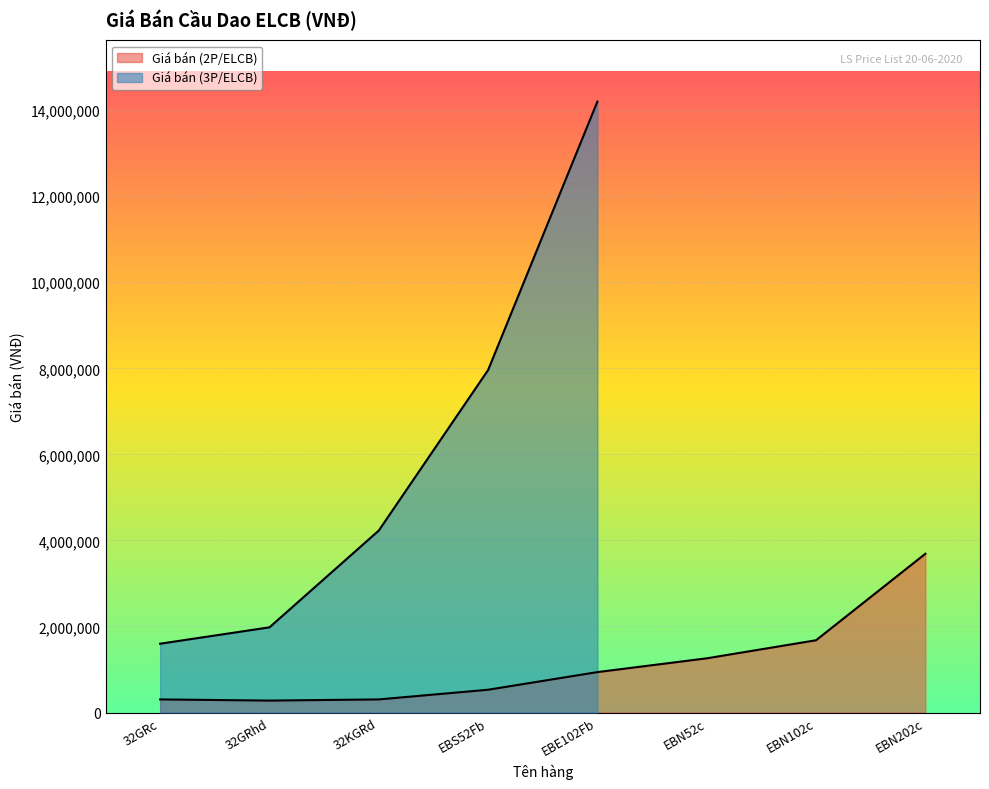

What is the difference between the maximum and minimum values?

3412000